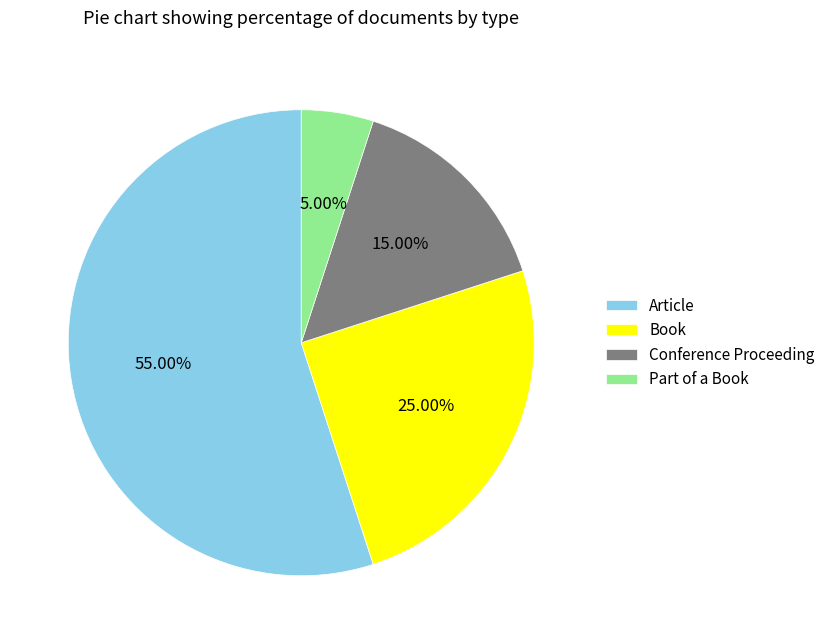

Does Part of a Book account for over 50% of the chart?

No